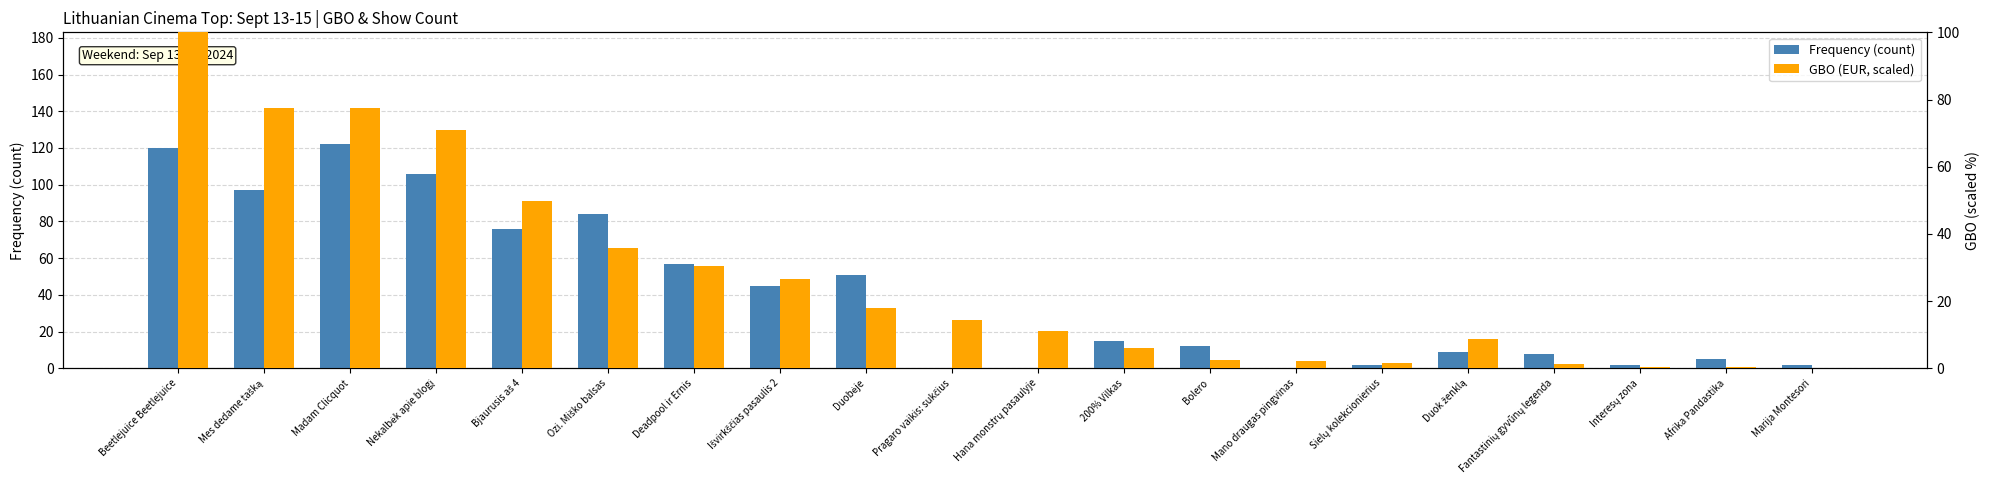

Is the value of Frequency (count) at Marija Montesori greater than the value of GBO (EUR) at Interesų zona?

Yes